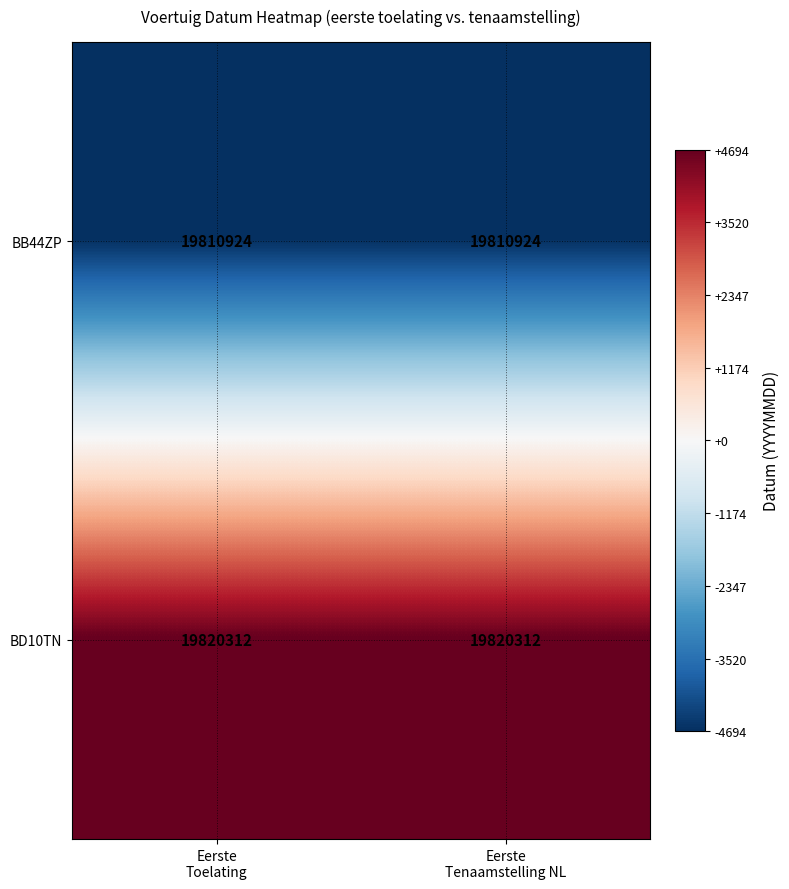

How many distinct data groups are displayed?

2